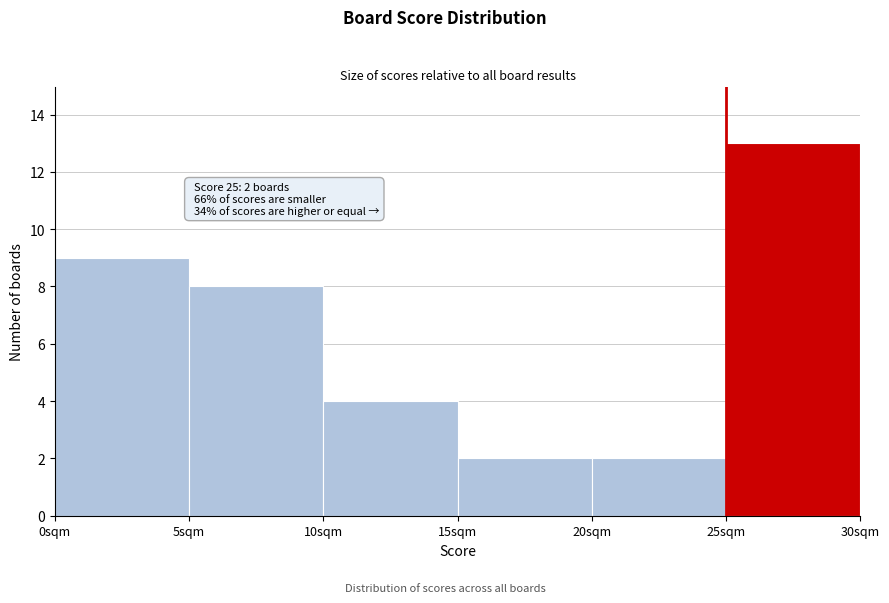

Over which range of the x-axis is the bar tallest?

25 to 30